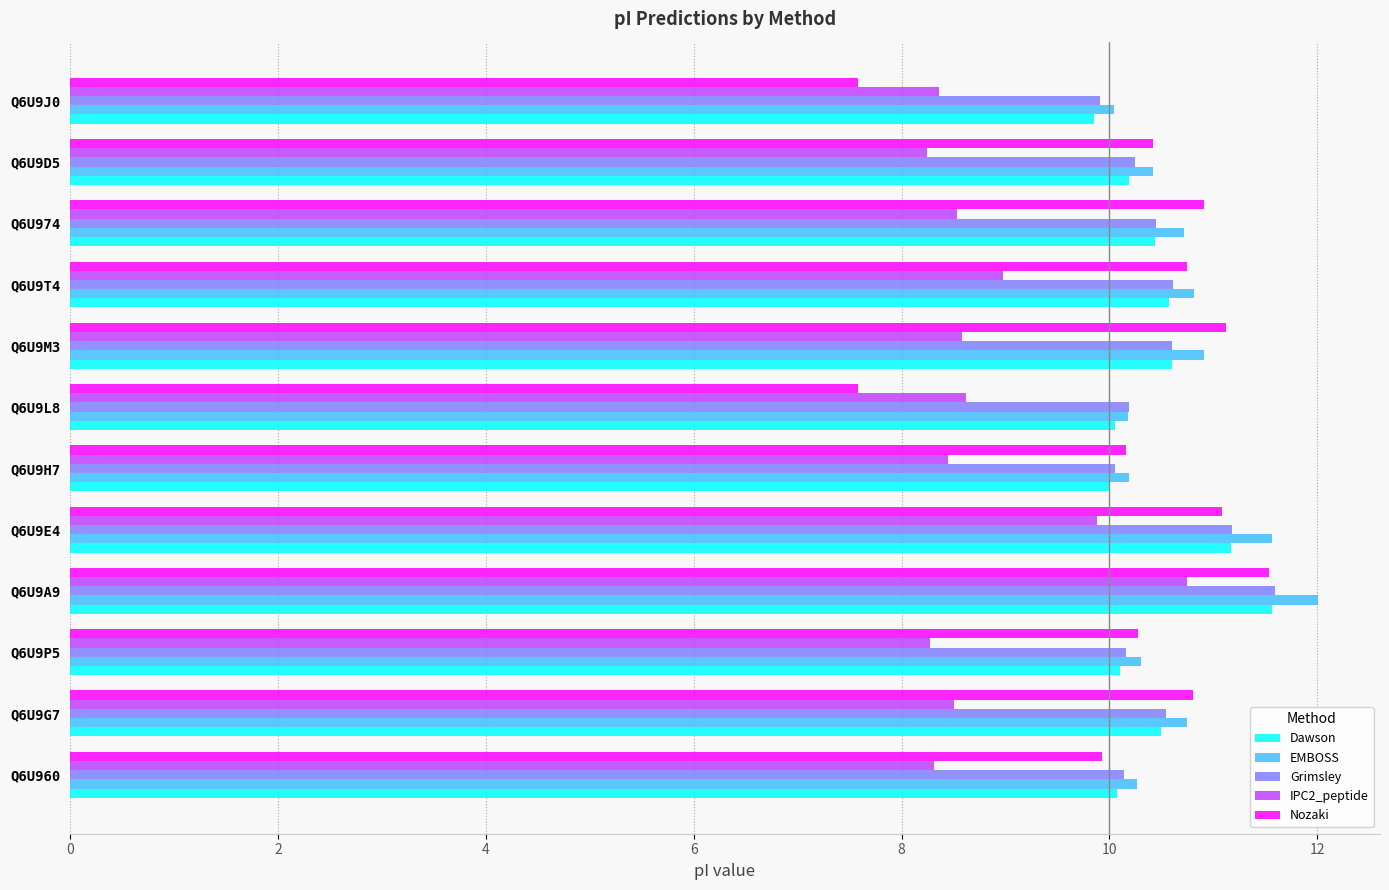

What is the greatest value displayed?

12.0